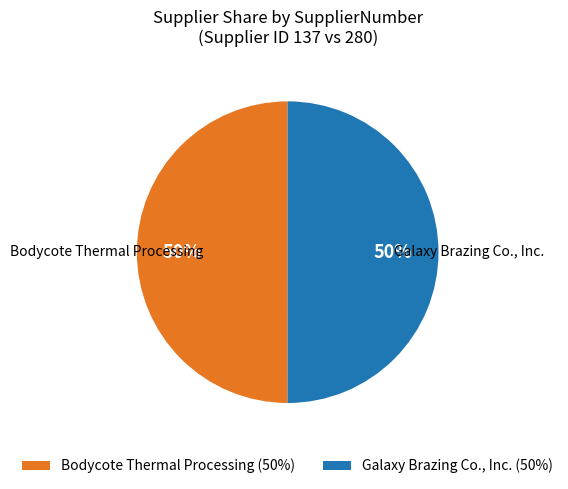

To the nearest percent, what is the average slice percentage?

50%